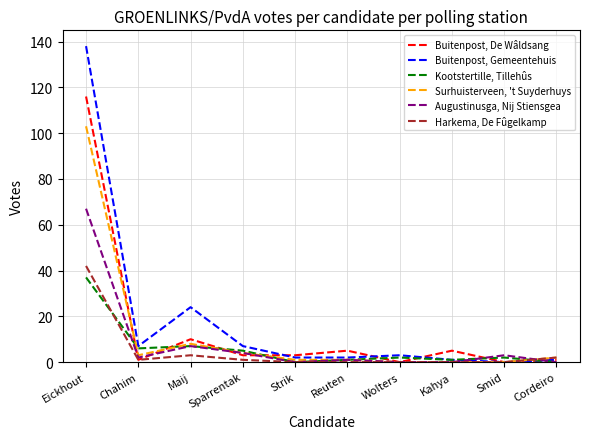

The Kootstertille, Tillehûs series shows 1 at Kahya. True or false?

True